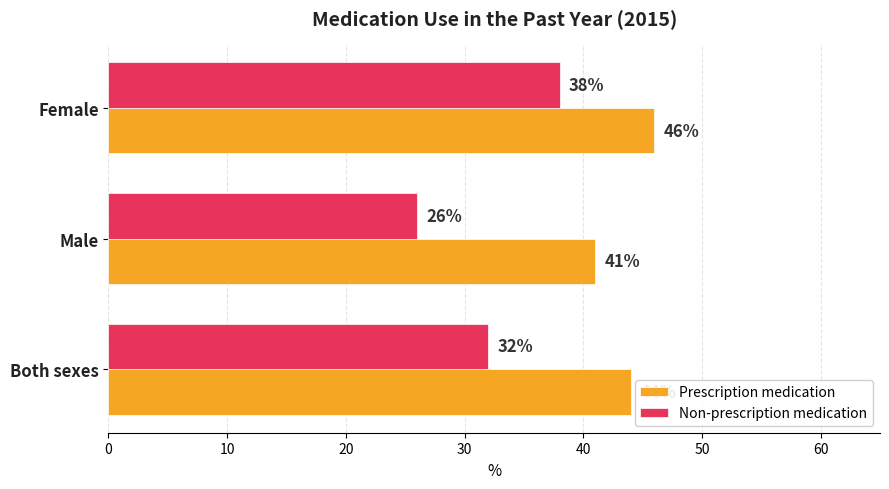

What is the difference between the maximum and second lowest values in the Non-prescription medication series?

6